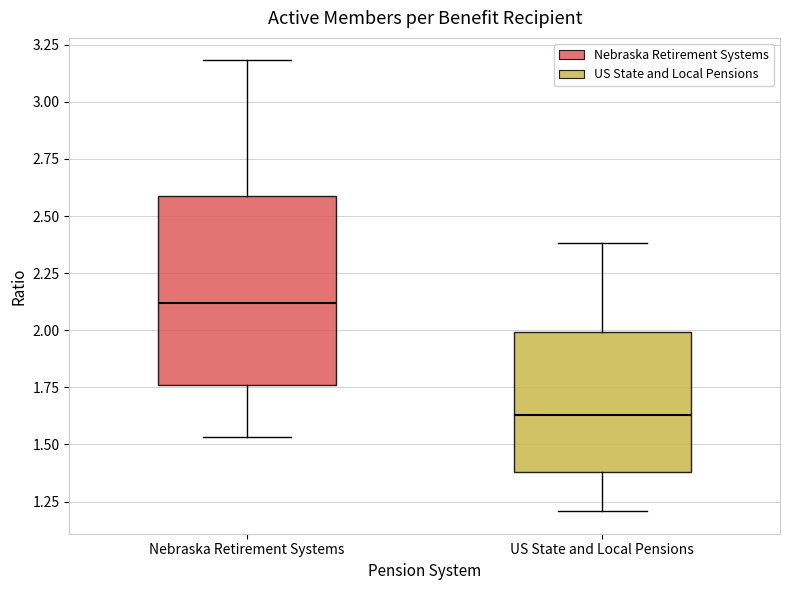

Comparing the boxes themselves (not the whiskers), which one is the tallest?

Nebraska Retirement Systems